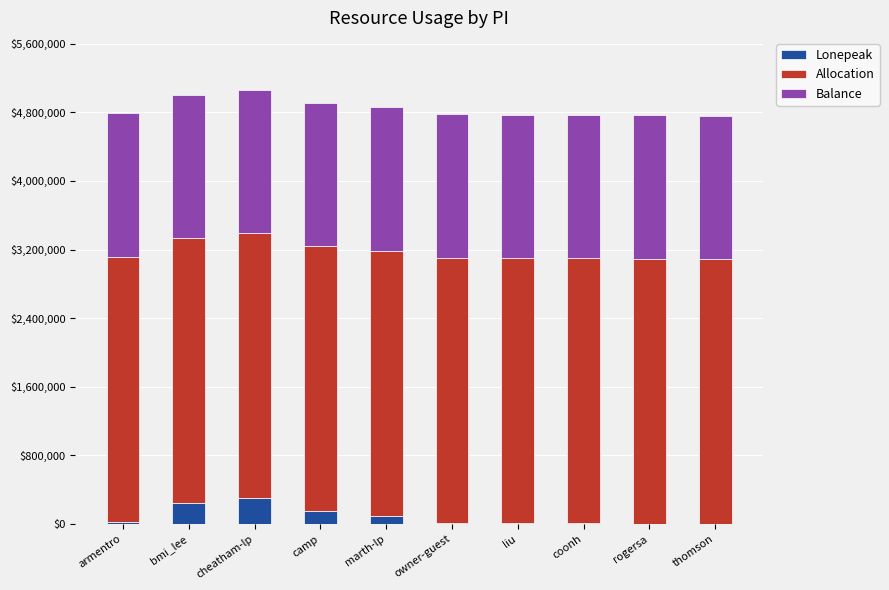

The value of Lonepeak at bmi_lee is 243587.2. True or false?

True